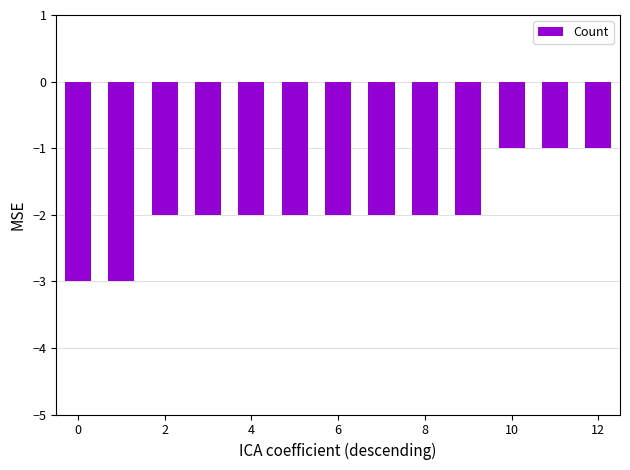

What is the minimum value shown in the chart?

-3